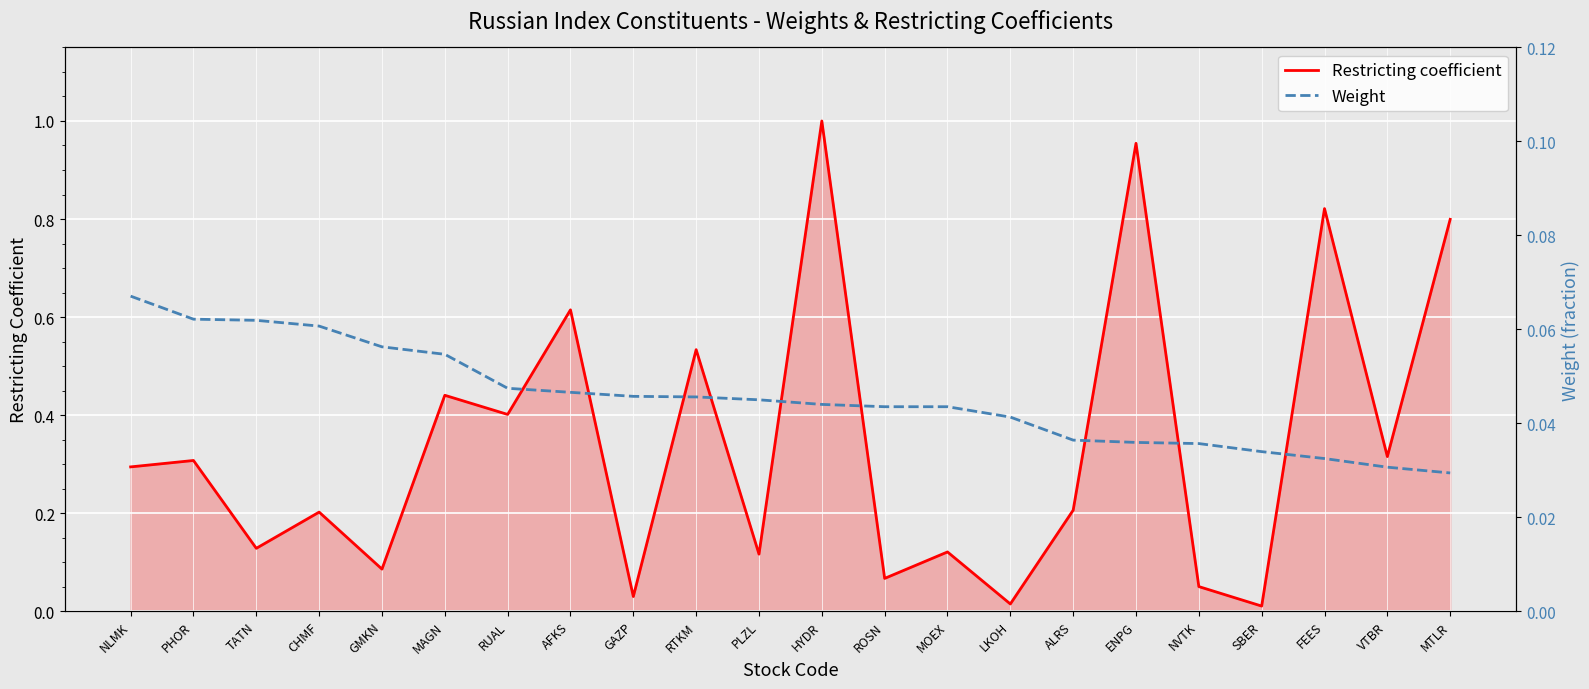

What are all the series names shown in the legend?

Restricting coefficient, Weight